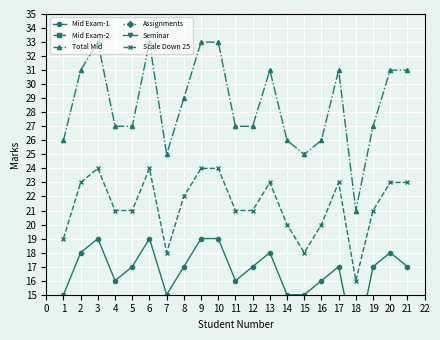

Does the chart display data point markers on the line(s)?

Yes